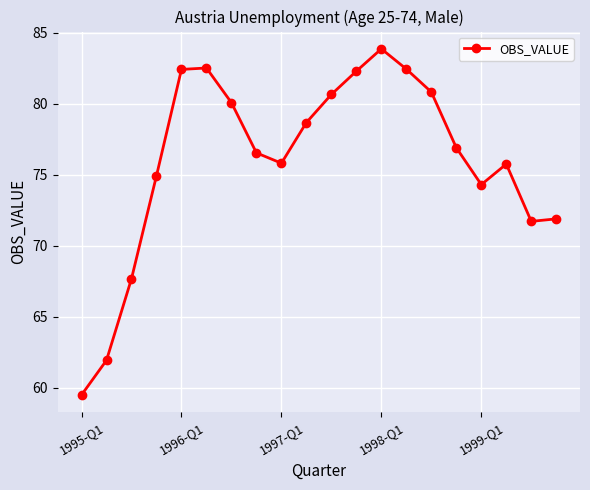

What is the smallest value displayed?

59.5